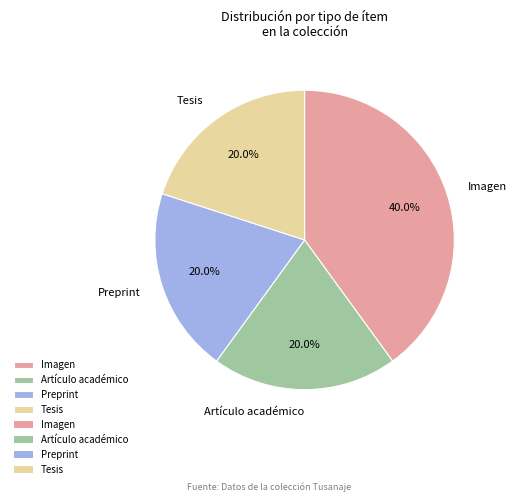

What is the largest slice in the pie chart?

Imagen